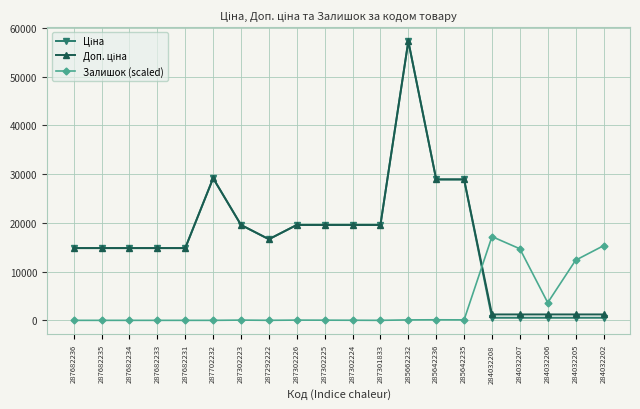

Which label corresponds to the largest value in the chart?

285662232